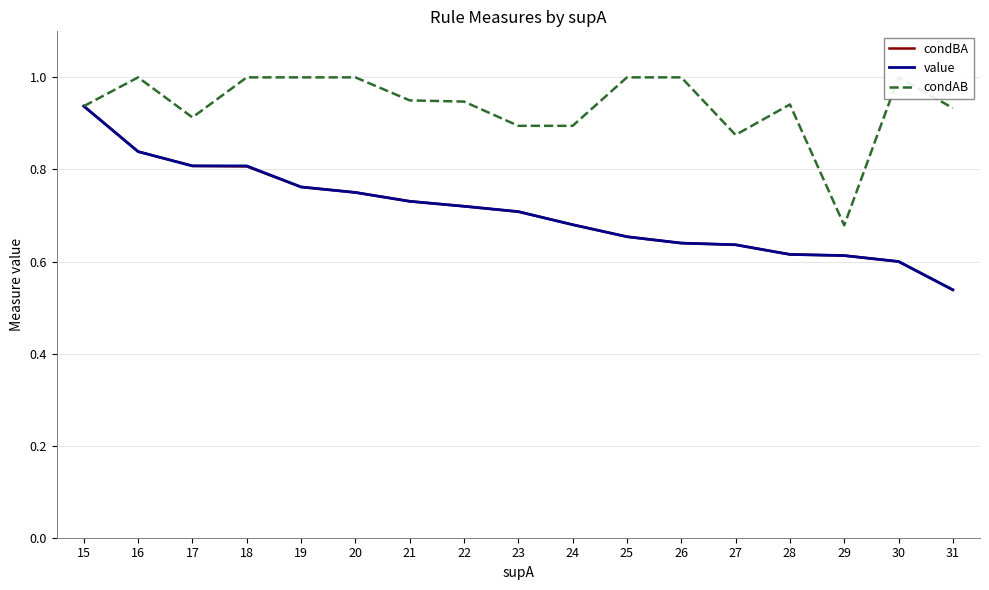

True or false: condAB has more than 1 interior local peaks.

True